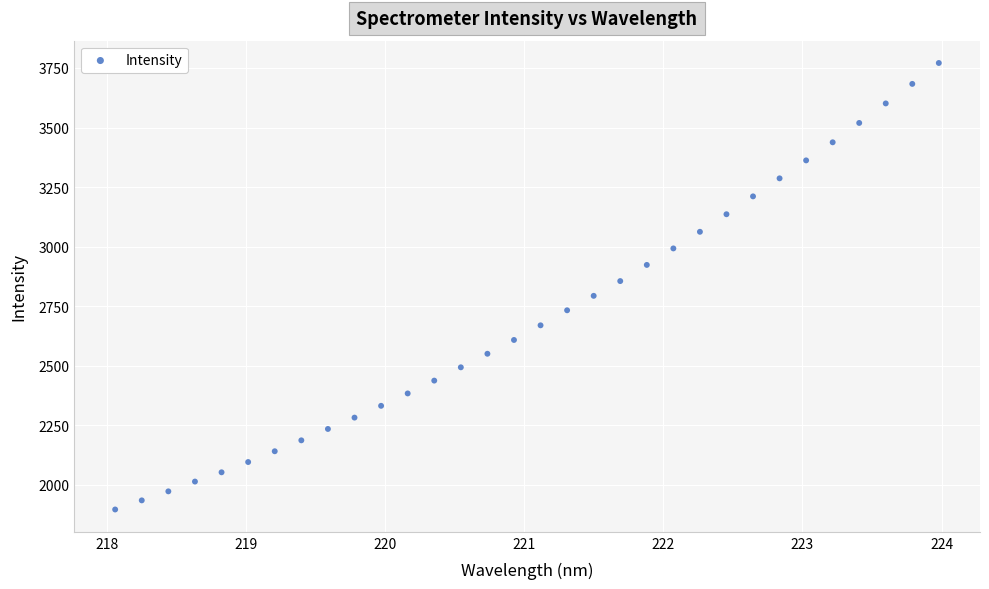

What is the range of Y values (max minus min)?

1873.9